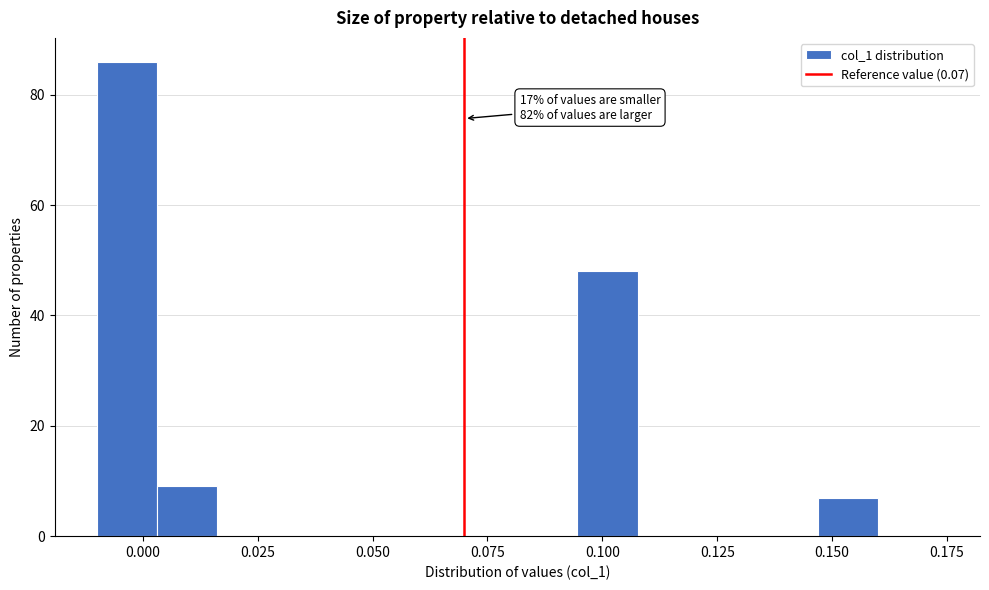

Read against the x-axis, roughly where is the centre of the tallest bar?

-0.005